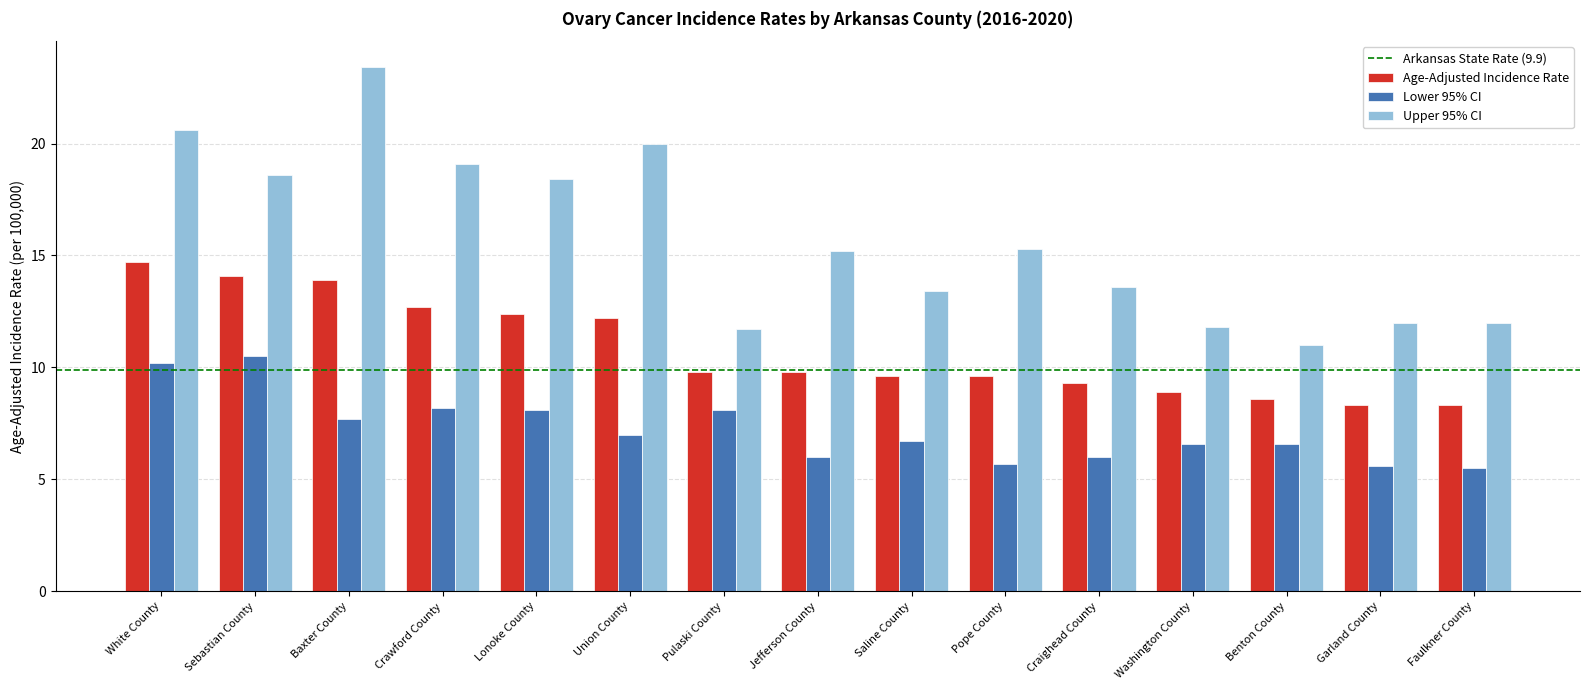

Reading right to left, transcribe all the data shown in this chart.

Age-Adjusted Incidence Rate: 8.3	8.3	8.6	8.9	9.3	9.6	9.6	9.8	9.8	12.2	12.4	12.7	13.9	14.1	14.7
Lower 95% CI: 5.5	5.6	6.6	6.6	6.0	5.7	6.7	6.0	8.1	7.0	8.1	8.2	7.7	10.5	10.2
Upper 95% CI: 12.0	12.0	11.0	11.8	13.6	15.3	13.4	15.2	11.7	20.0	18.4	19.1	23.4	18.6	20.6